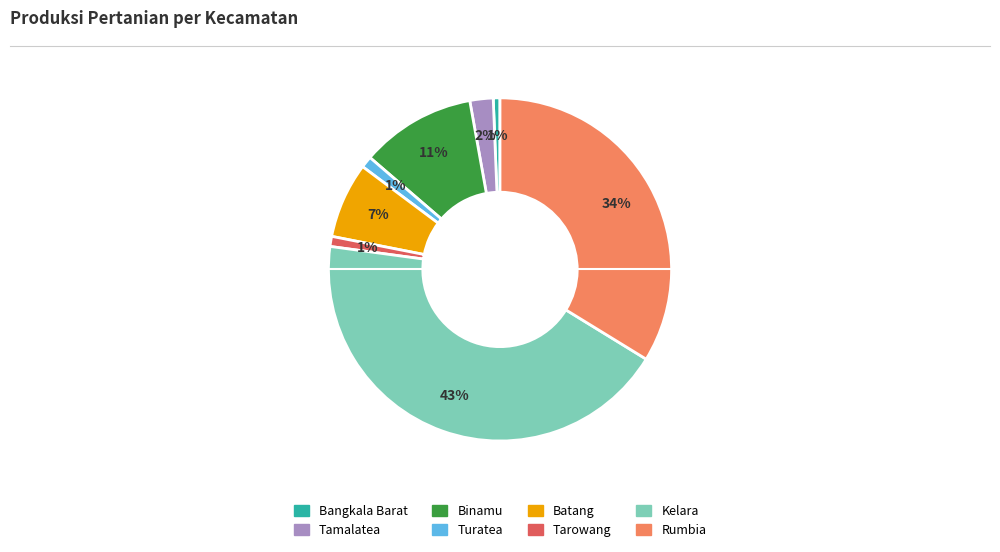

What percentage is the Bangkala Barat slice, to the nearest percent?

1%